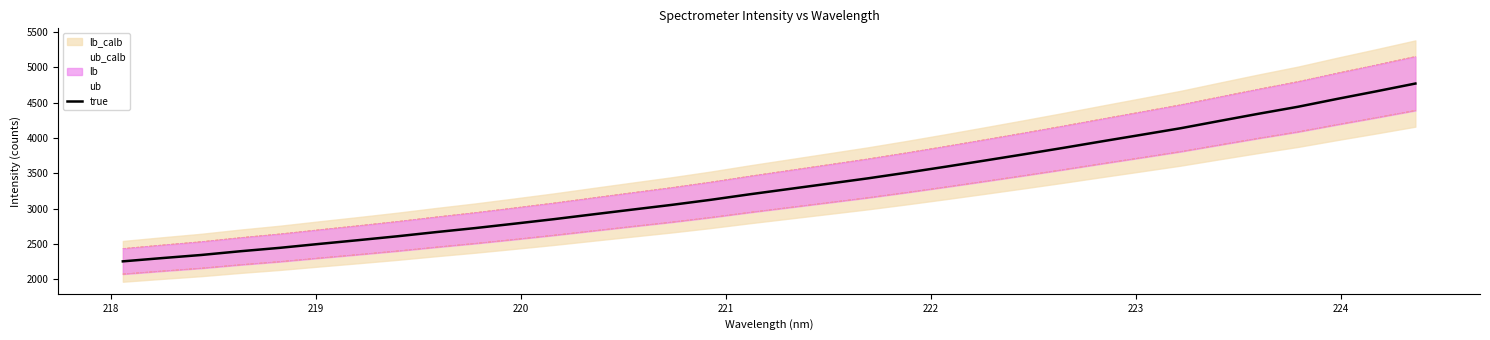

What is the lowest value of the true series?

2252.8